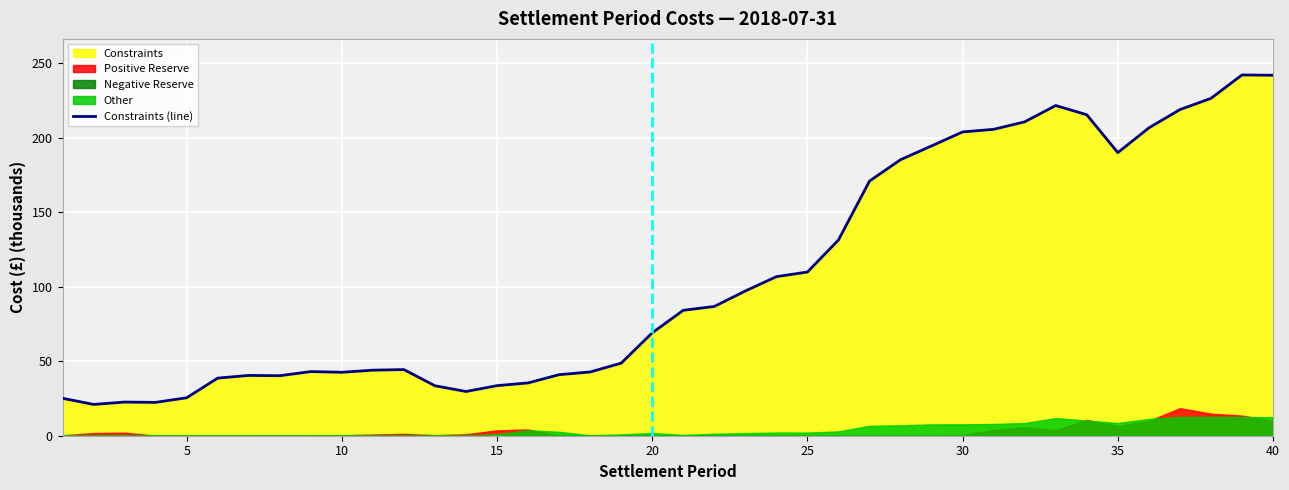

Reading right to left, extract all data points from this chart.

241.8	242.0	226.3	218.7	206.5	189.9	215.3	221.5	210.6	205.5	203.8	194.4	185.1	170.8	131.3	109.8	106.7	97.1	86.7	84.1	69.0	48.7	42.8	41.0	35.4	33.6	29.7	33.5	44.4	44.0	42.6	43.0	40.3	40.4	38.6	25.5	22.4	22.6	21.0	25.1